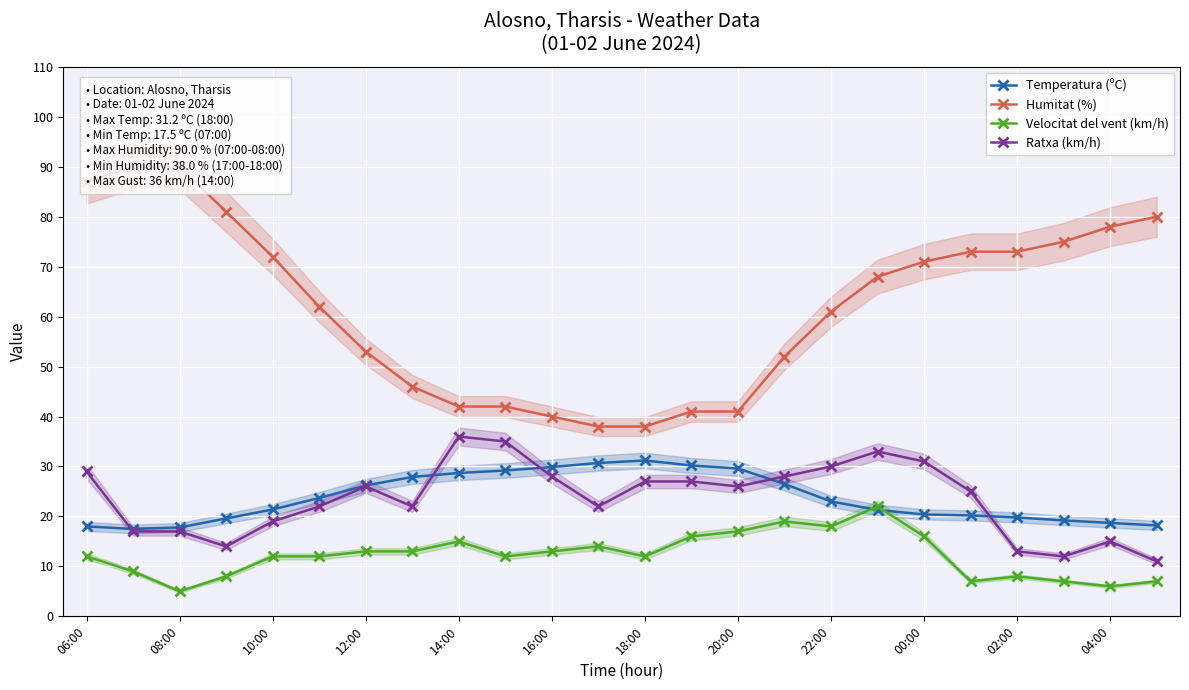

How many intersections are there between Temperatura (ºC) and Ratxa (km/h)?

5